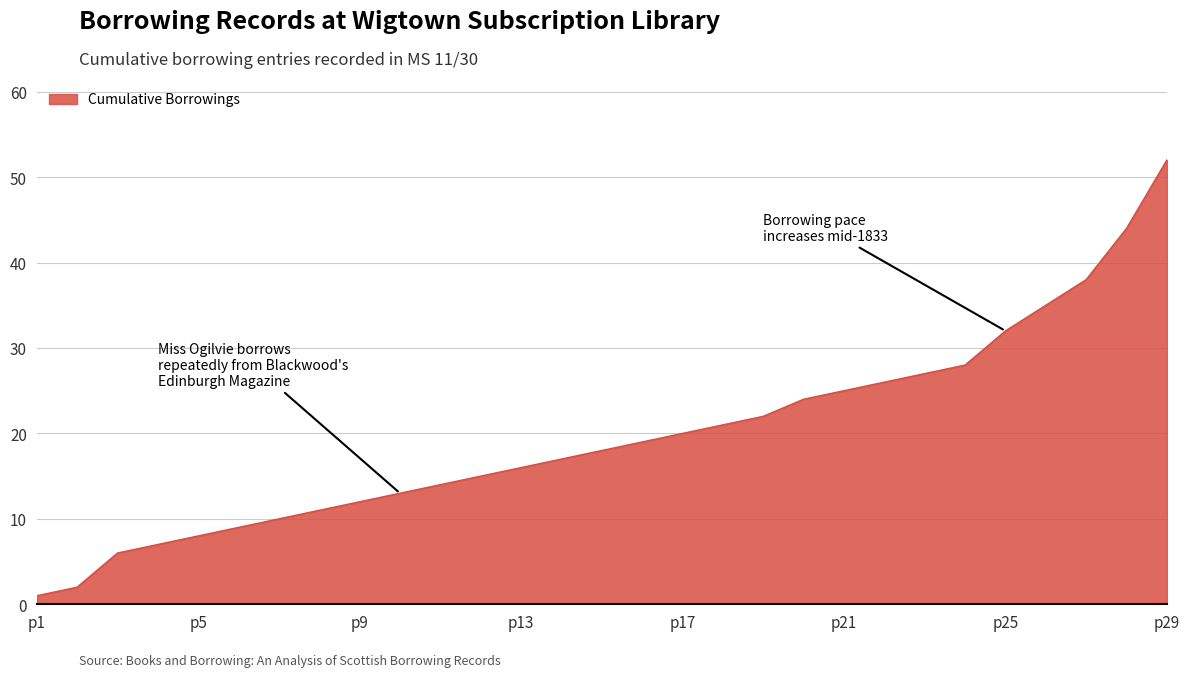

What is the difference between the maximum and minimum values?

51